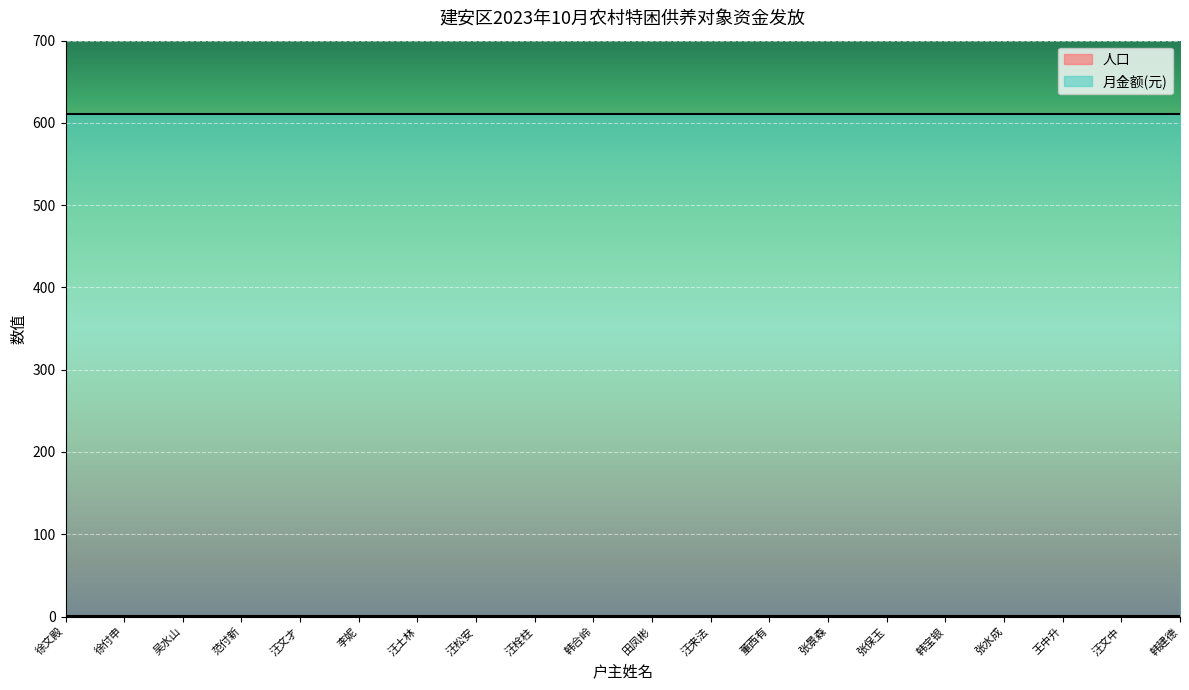

Reading right to left, extract all data points from this chart.

人口: 1	1	1	1	1	1	1	1	1	1	1	1	1	1	1	1	1	1	1	1
月金额(元): 611	611	611	611	611	611	611	611	611	611	611	611	611	611	611	611	611	611	611	611